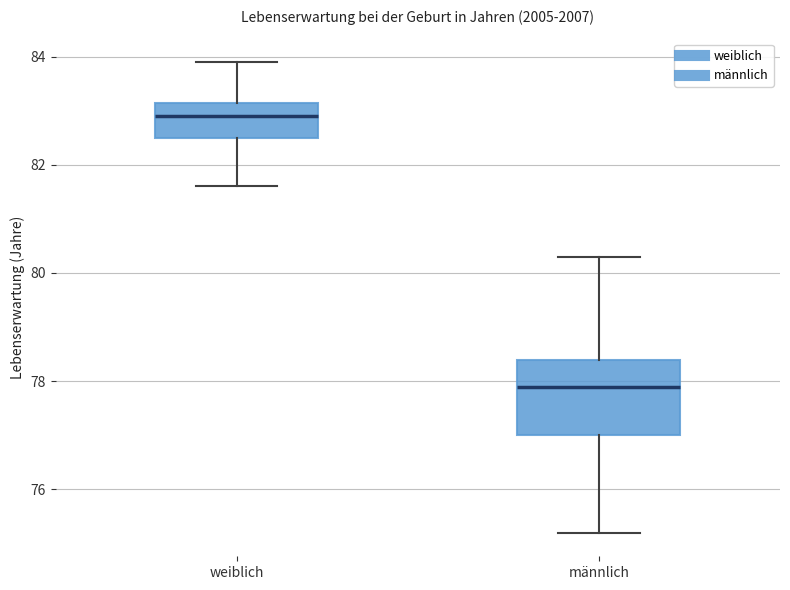

Reading left to right, read every box against the y-axis: the position of its median line, the range the box covers, and the ends of its whiskers. The values are not printed on the chart, so give them approximately, as read against the axis.

weiblich: median 83.0, box 82.6 to 83.2, whiskers 81.6 to 84.0
männlich: median 78.0, box 77.0 to 78.4, whiskers 75.2 to 80.4